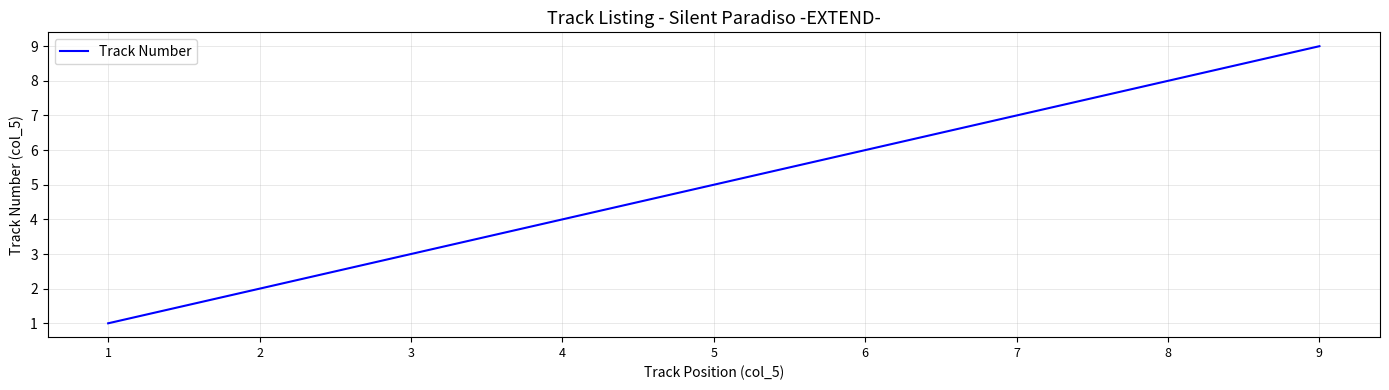

List the labels in order of value, largest first.

9, 8, 7, 6, 5, 4, 3, 2, 1